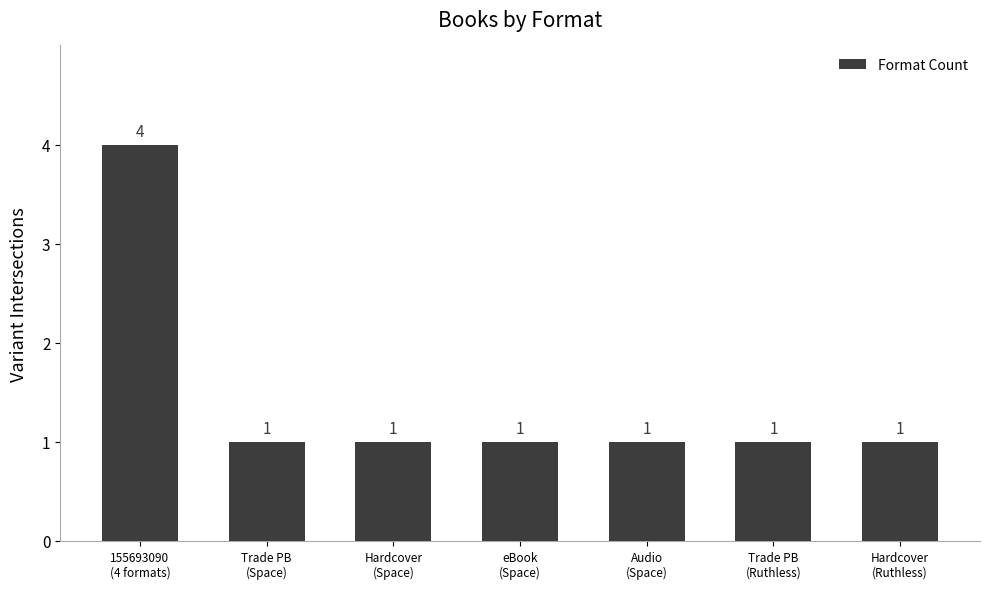

What is the maximum value shown in the chart?

4